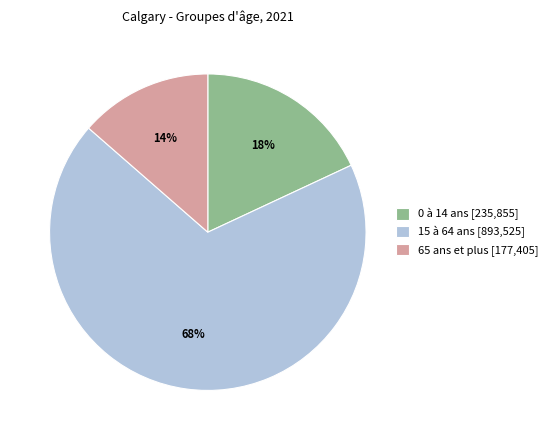

Which has a higher value, 0 à 14 ans or 65 ans et plus?

0 à 14 ans